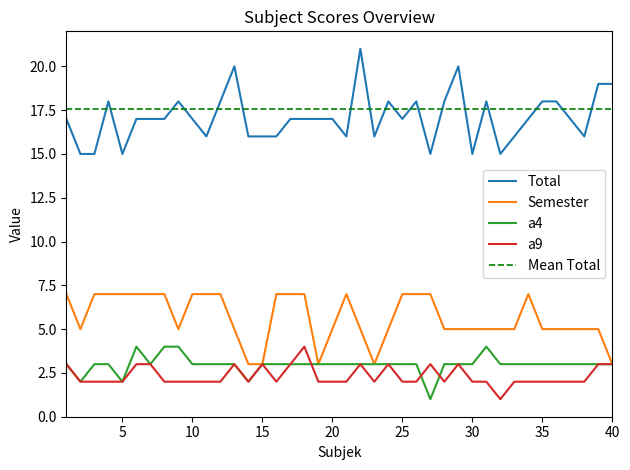

What is the difference between the highest and lowest values at 6?

14